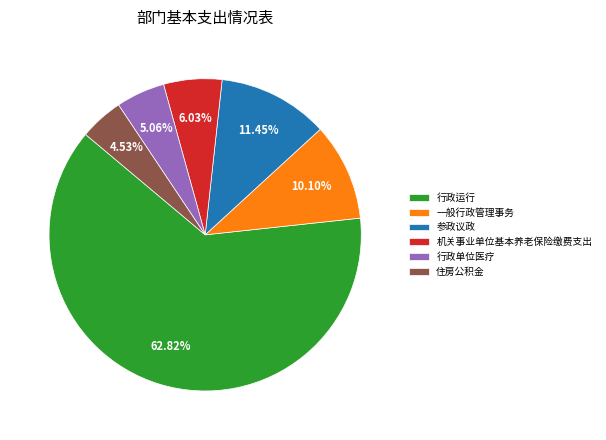

Is the sum of 参政议政 and 行政单位医疗 greater than half?

No